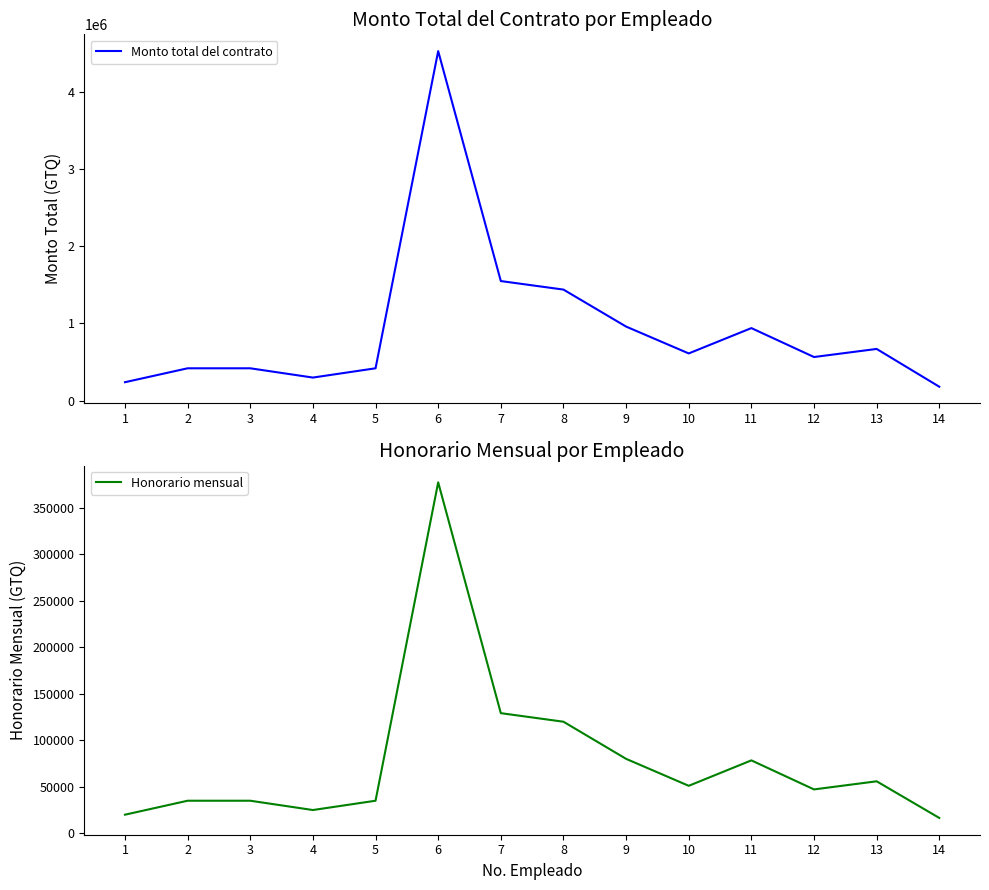

What is the value of the Honorario mensual point at the 3rd from the left?

35000.0